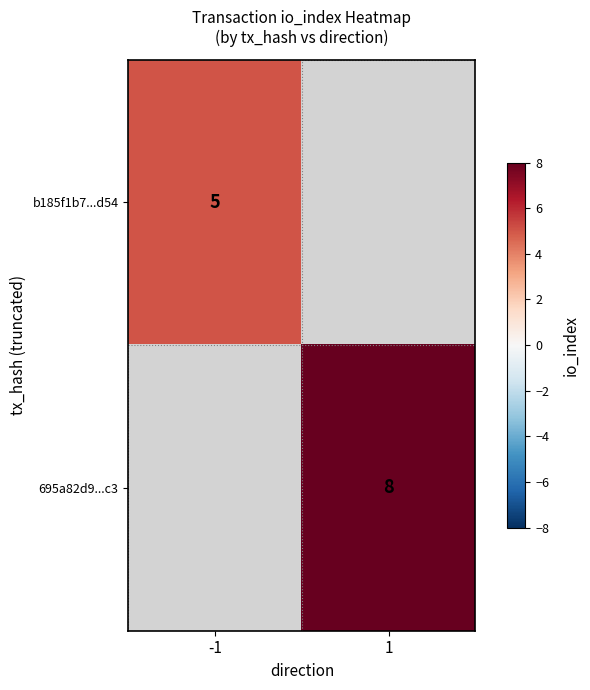

Is the value of b185f1b7...d54 at -1 greater than the value of 695a82d9...c3 at 1?

No